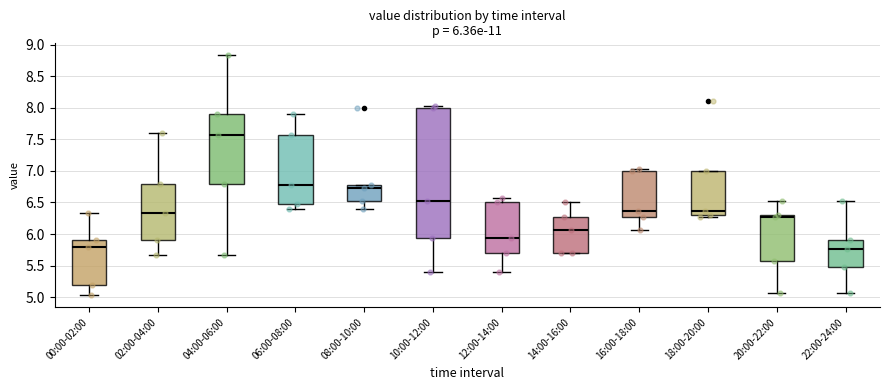

Comparing the boxes themselves (not the whiskers), which one is the tallest?

10:00-12:00